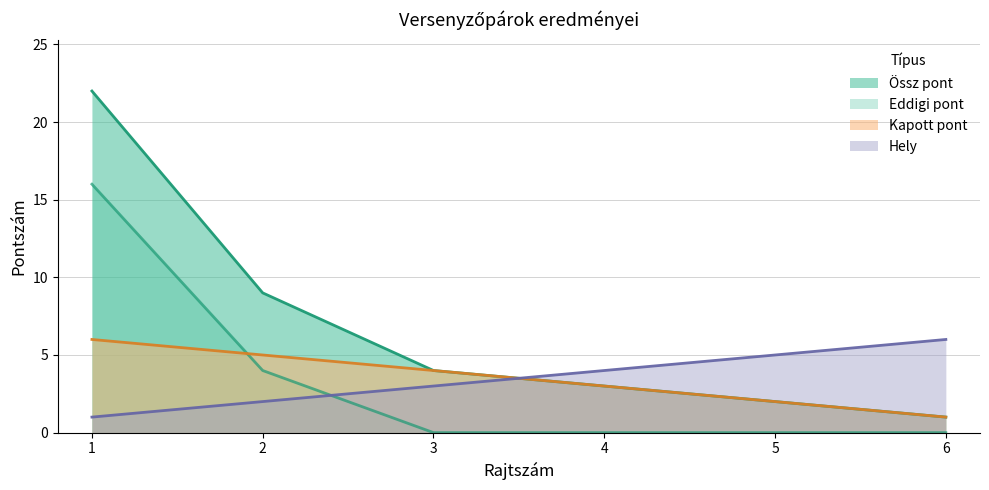

What is the value of the Kapott pont point at the 3rd from the left?

4